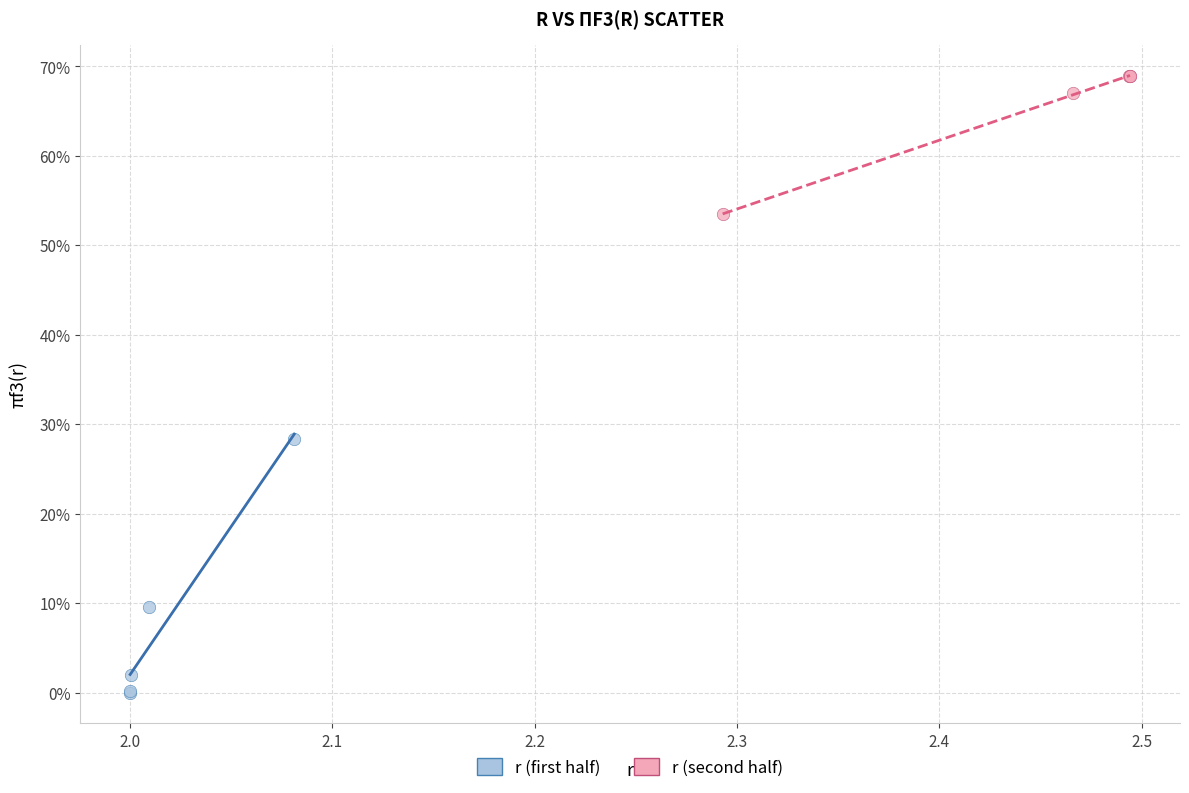

Which series reaches the maximum Y coordinate?

r (second half)